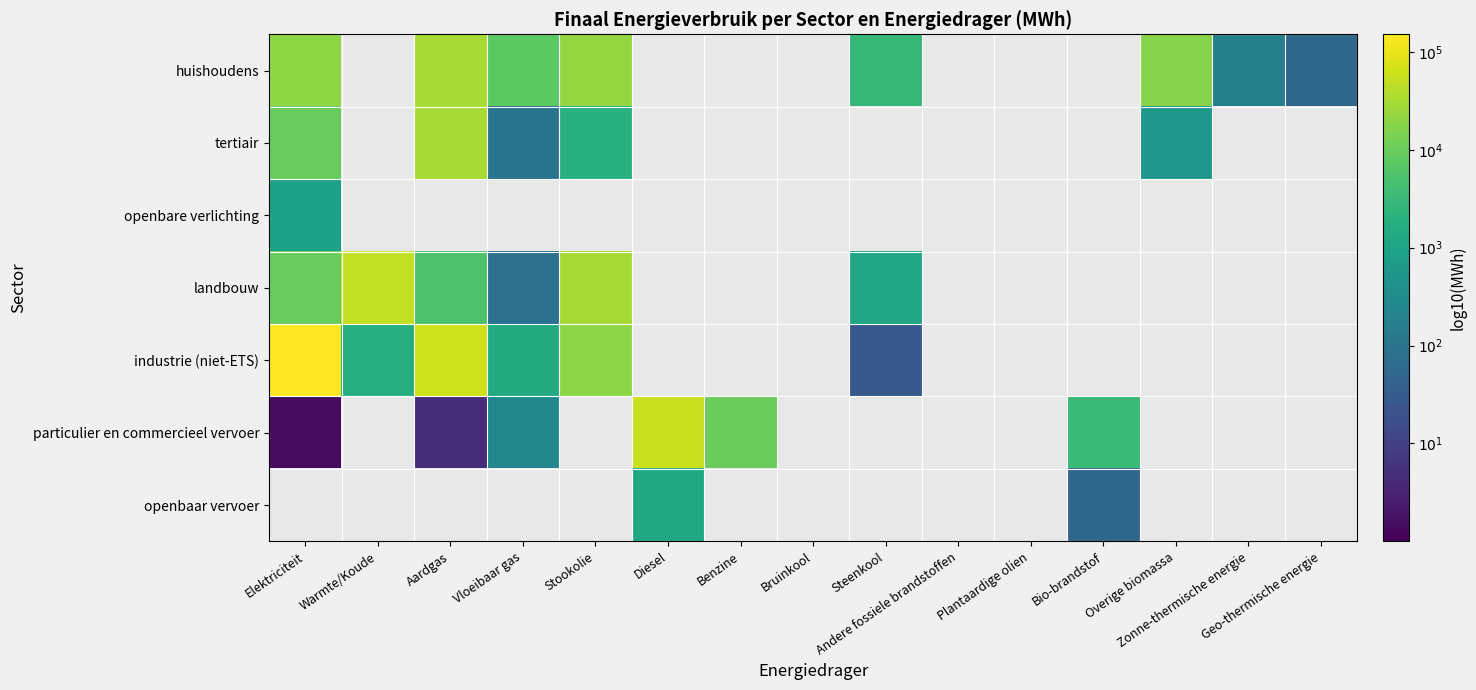

At Bio-brandstof, list the series in order from smallest to largest.

openbaar vervoer, huishoudens, tertiair, openbare verlichting, landbouw, industrie (niet-ETS), particulier en commercieel vervoer